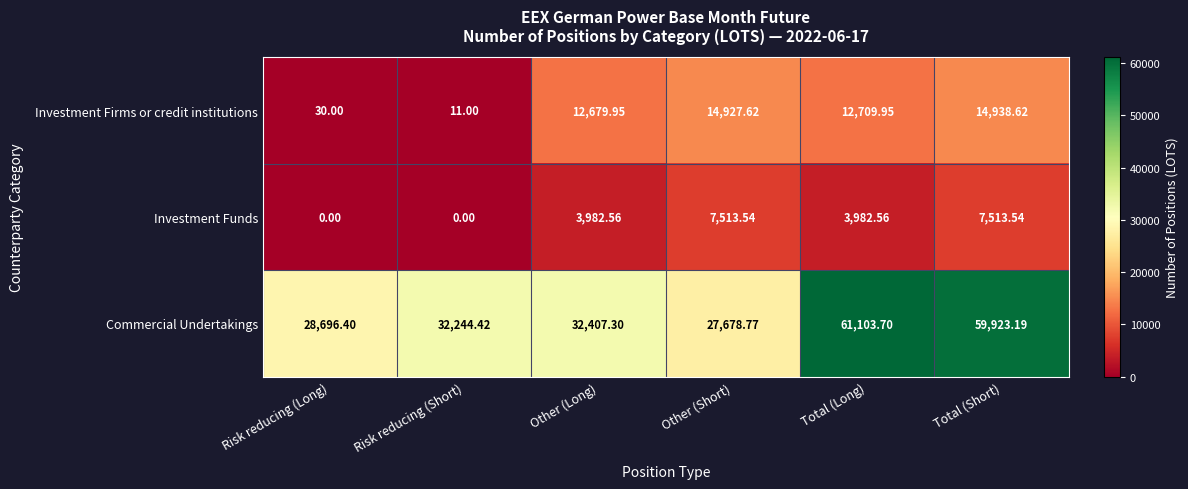

Which series has the widest spread of values?

Commercial Undertakings